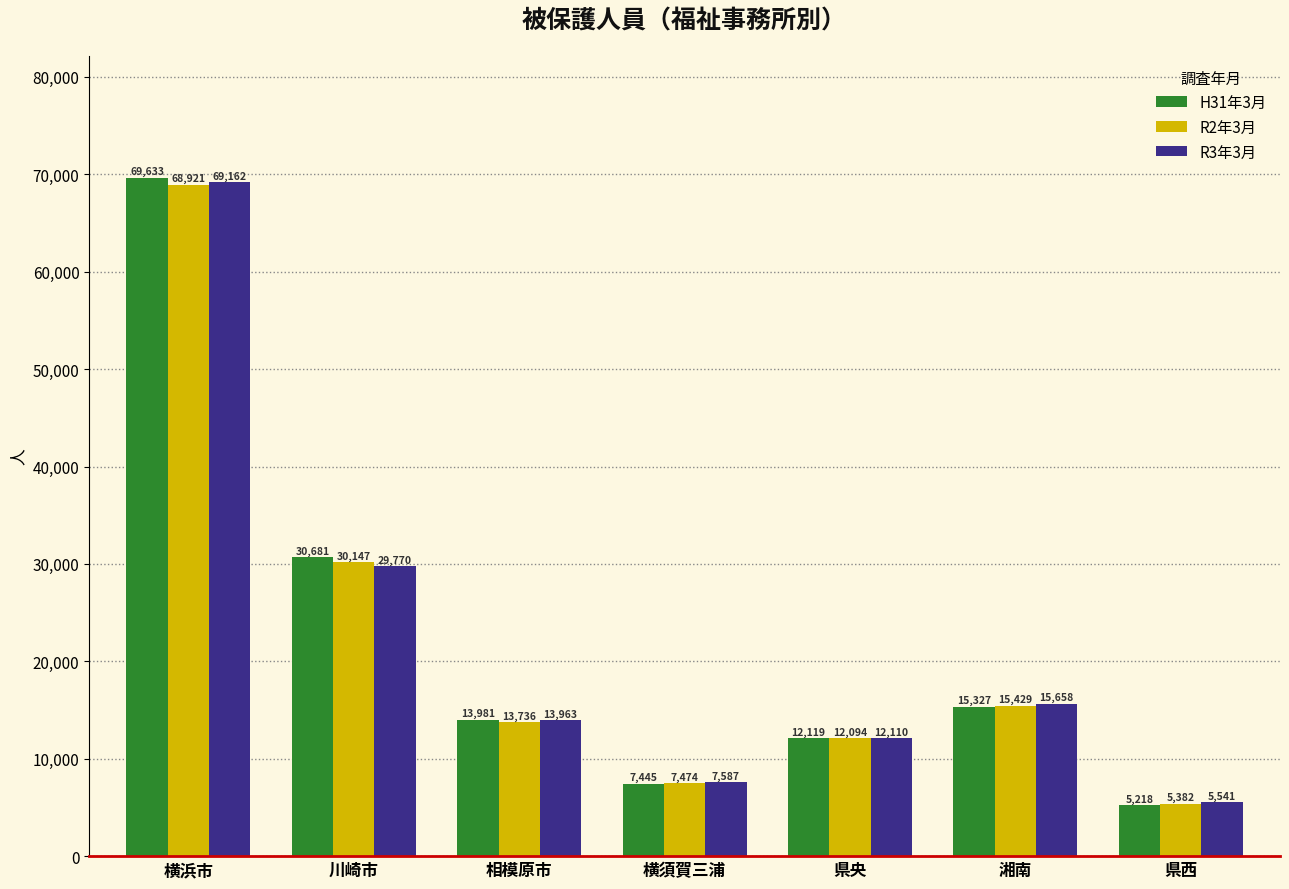

List the labels in order of R3年3月 value, smallest first.

県西, 横須賀三浦, 県央, 相模原市, 湘南, 川崎市, 横浜市